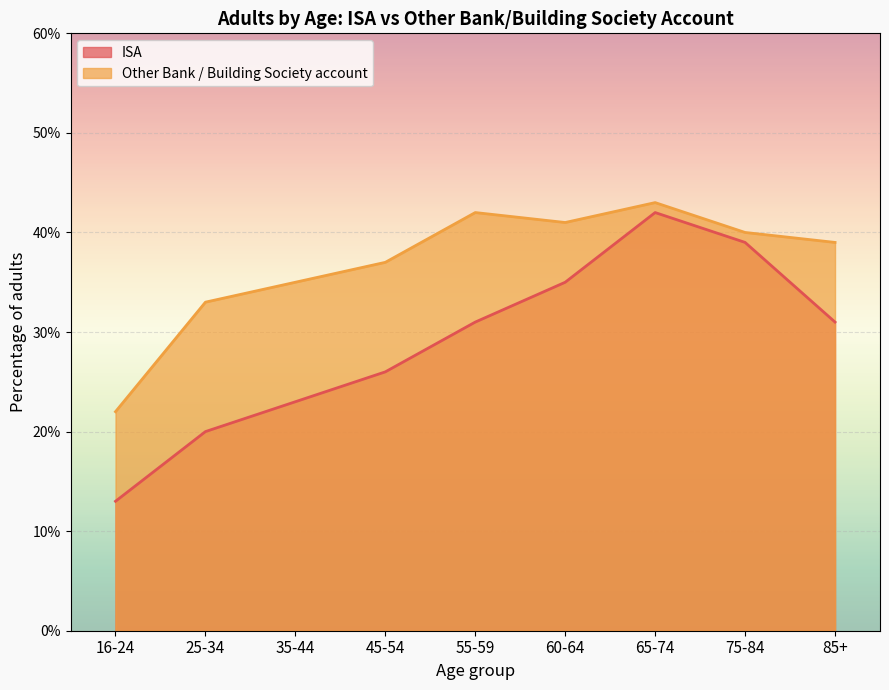

Count the ISA values in the range 23 to 35.

5